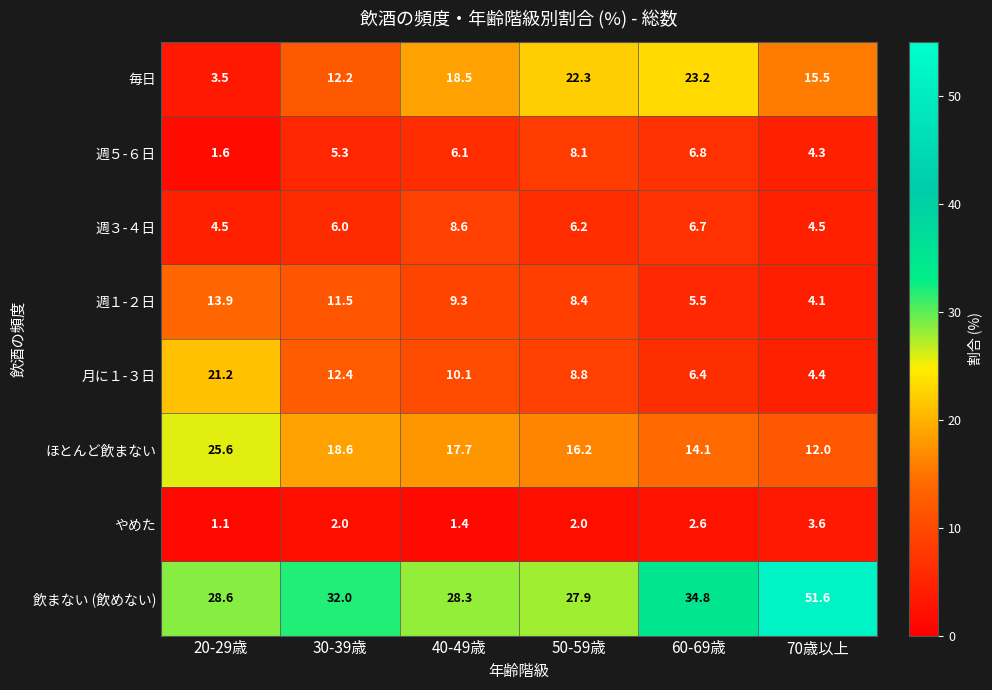

What is the sum of all 月に１-３日 values?

63.3